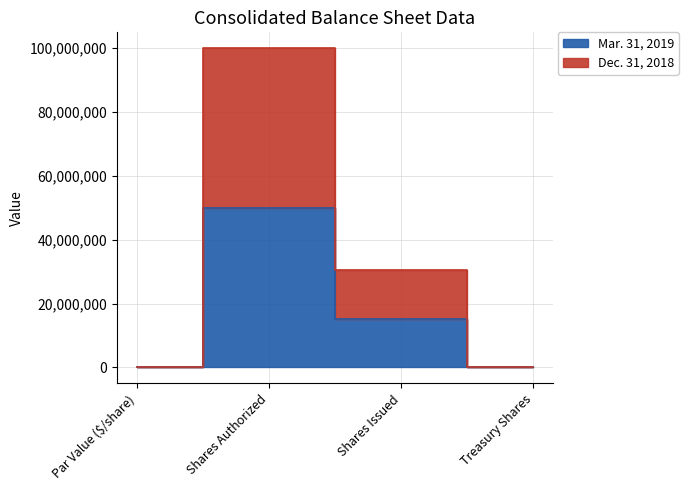

What is the difference between the Dec. 31, 2018 values at Par Value ($/share) and Shares Authorized?

100000000